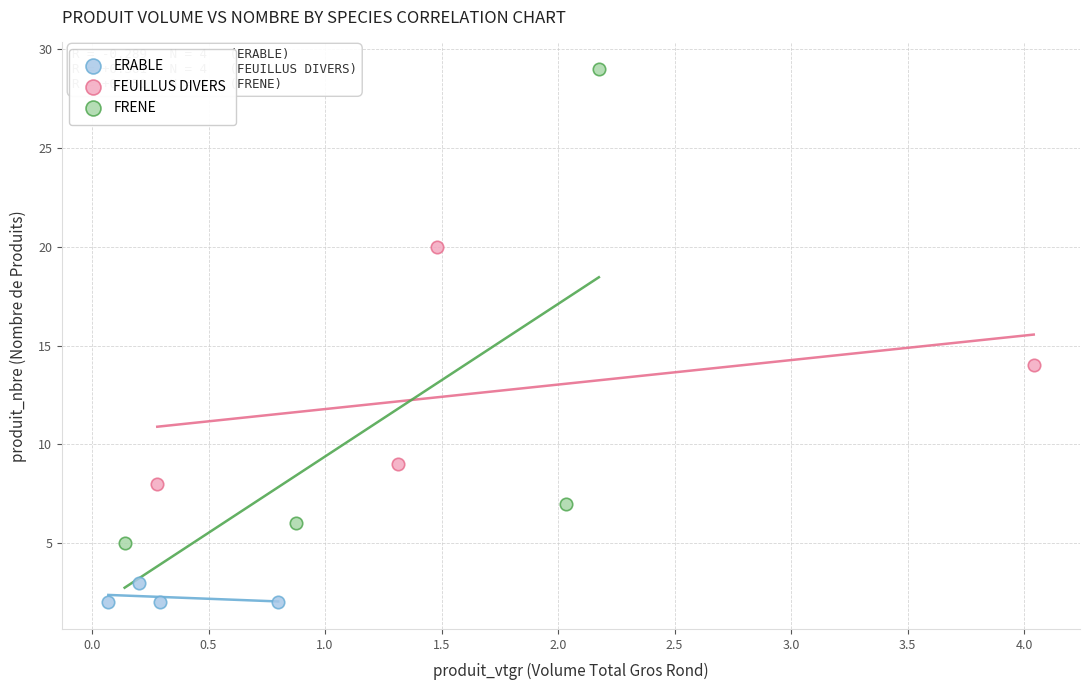

Which series reaches the maximum Y coordinate?

FRENE